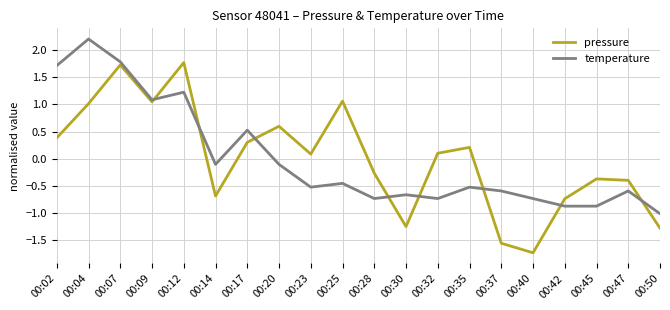

The pressure series shows -0.7 at 00:37. True or false?

False